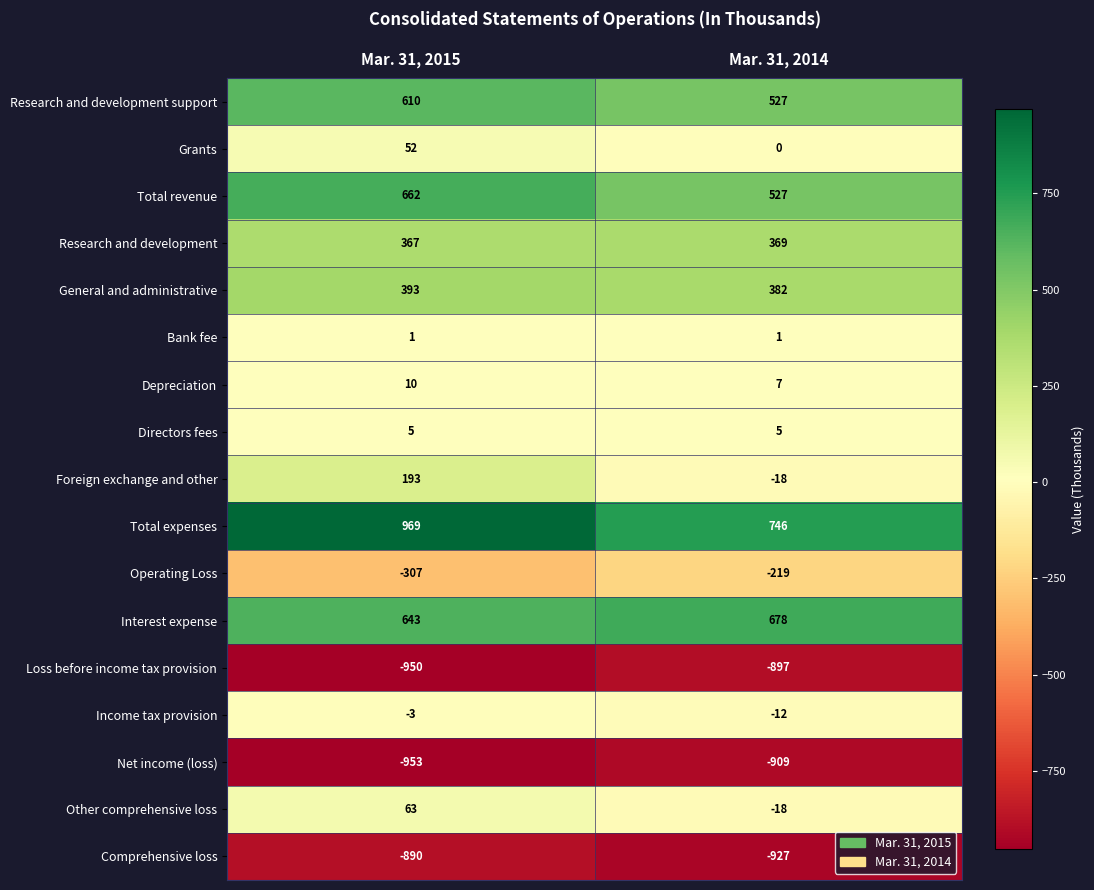

At how many categories does at least one series exceed 673?

2